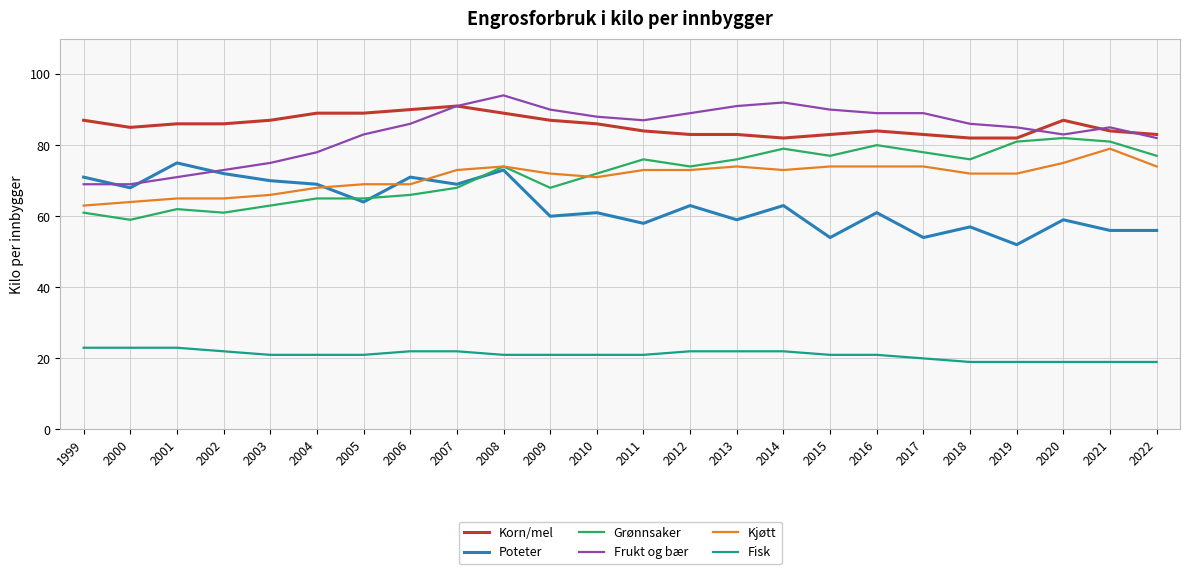

What is the spread (max minus min) of values at 2016?

68